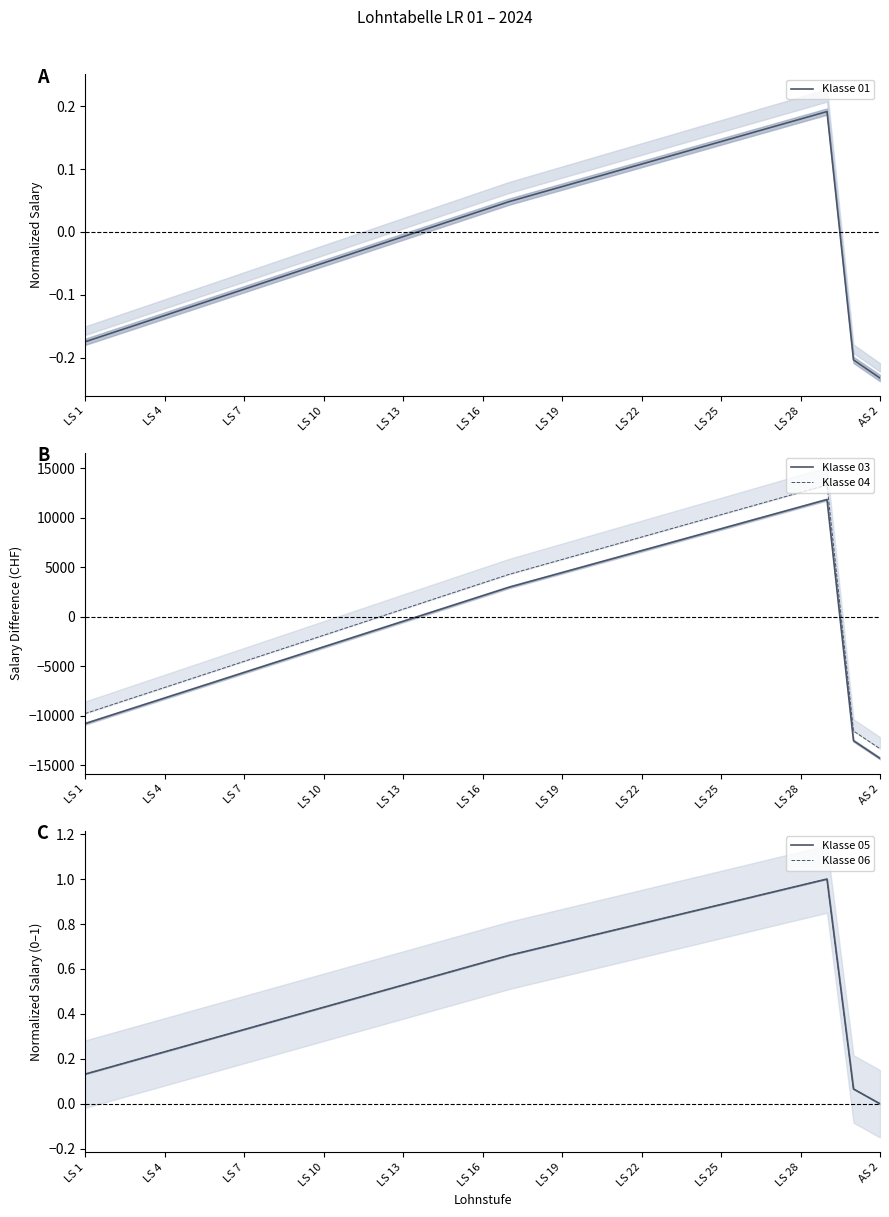

What is the difference between the second highest and minimum values in the Klasse 05 series?

1.0